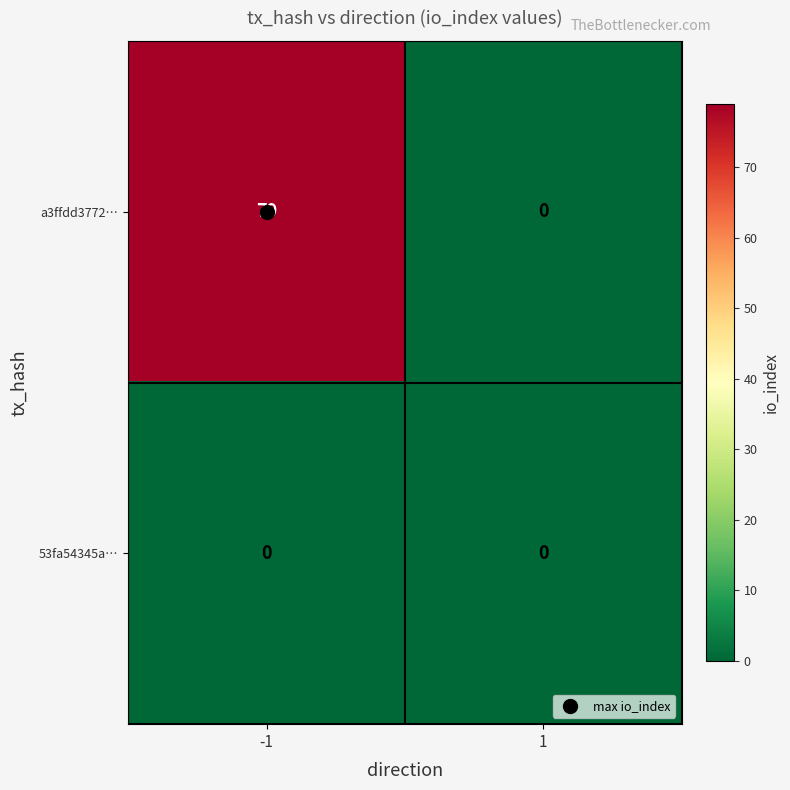

Is it true that a3ffdd3772… equals 0 at 1?

True